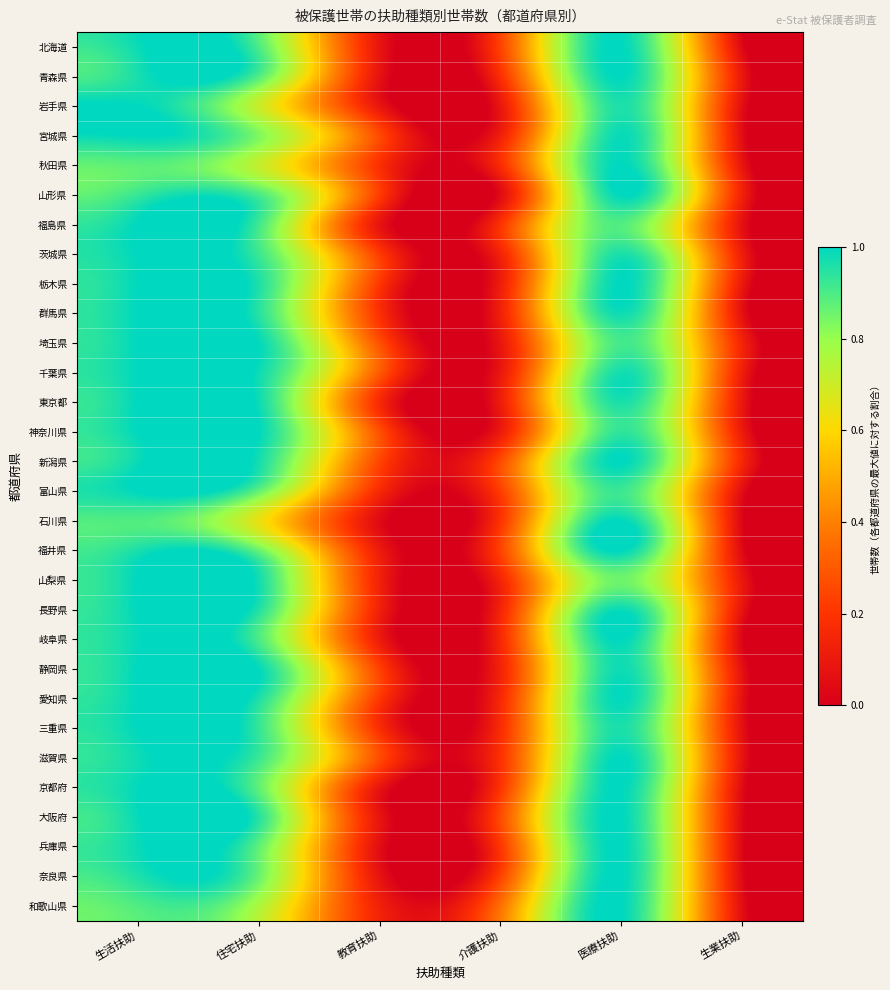

At which category is the sum across all series the highest?

生活扶助